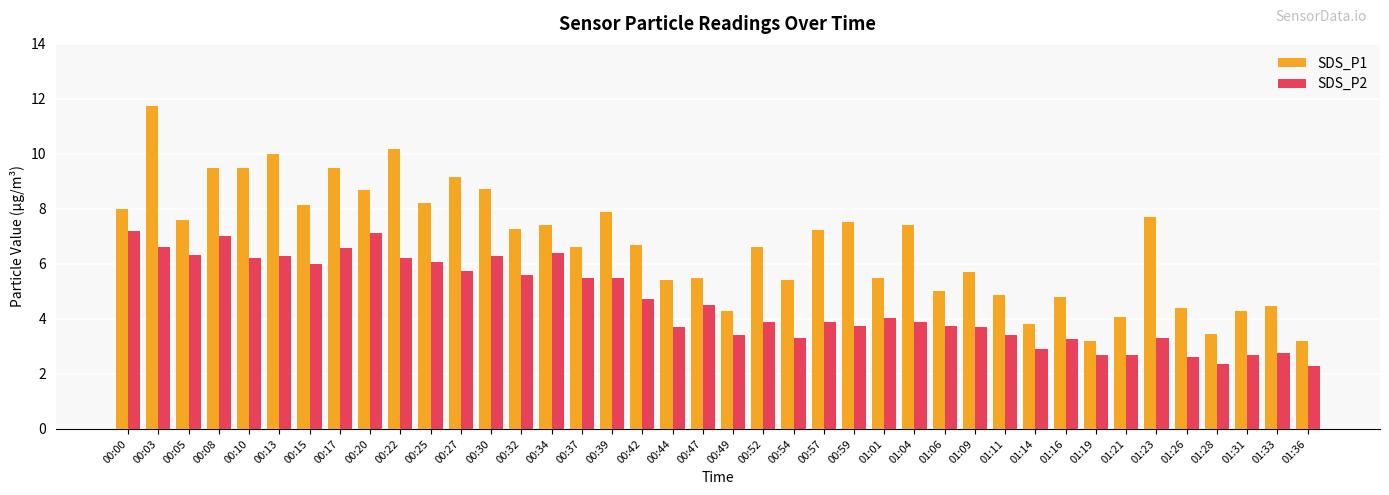

What is the difference between the highest and lowest values at 00:42?

2.0